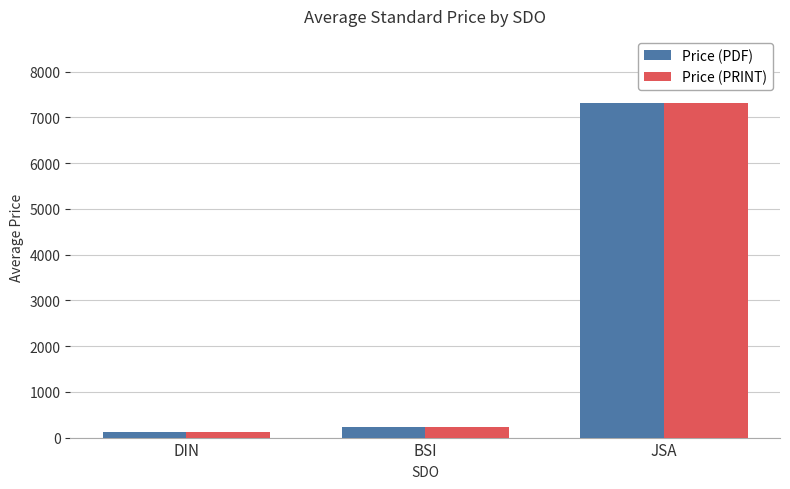

Is it true that Price (PRINT) equals 10611.1 at JSA?

False